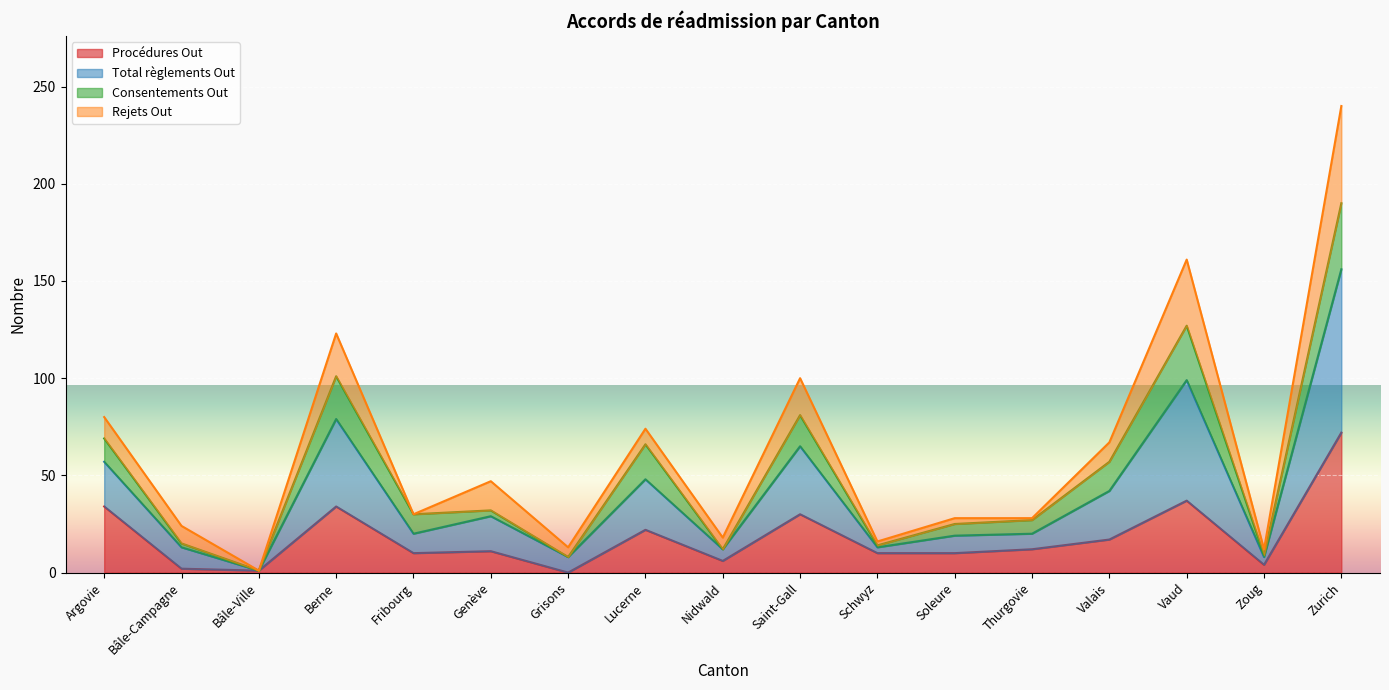

How many interior local valleys does the Total règlements Out series have?

6